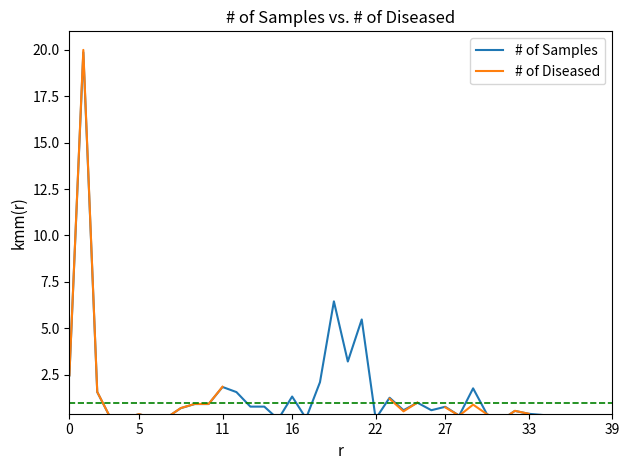

At which label is # of Samples closest to 9?

19